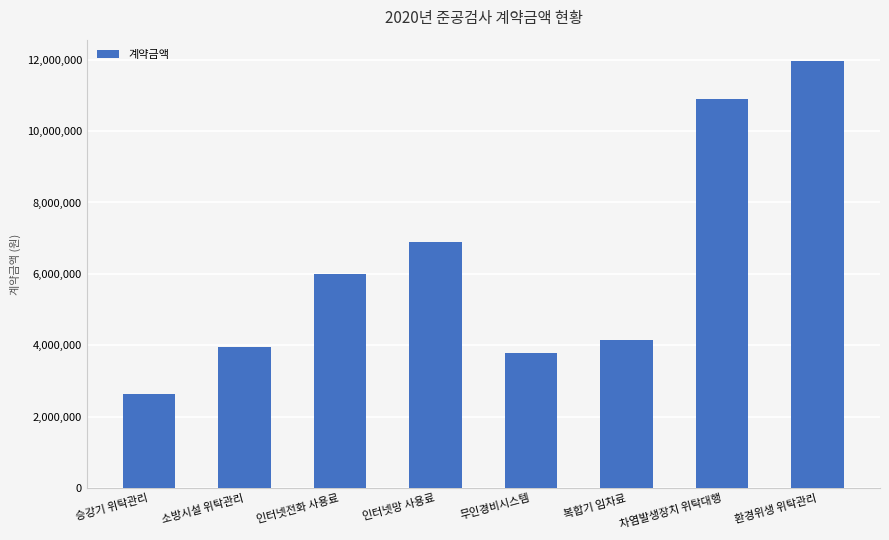

What value does the data have at 환경위생 위탁관리, to the nearest 50?

11959200